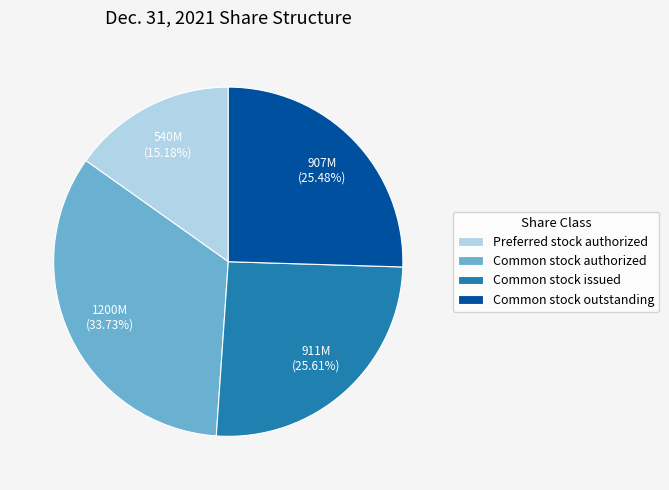

Between Common stock authorized and Common stock issued, which is larger?

Common stock authorized